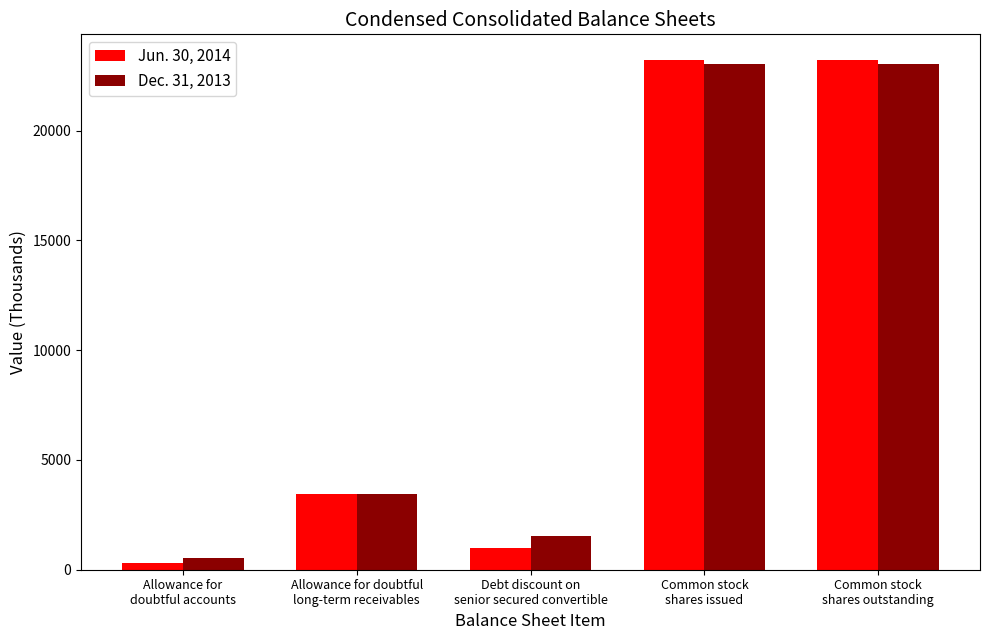

How many categories are shown in the chart?

5